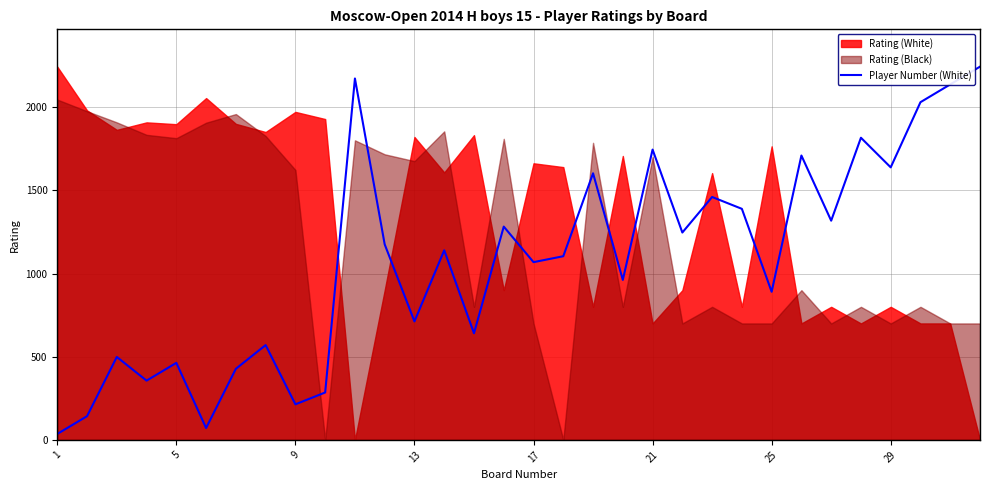

Reading left to right, what are all the values shown in this chart?

35.6	142.5	498.7	356.2	463.0	71.2	427.4	569.9	213.7	285.0	2172.8	1175.4	712.4	1139.8	641.1	1282.3	1068.6	1104.2	1602.9	961.7	1745.3	1246.7	1460.4	1389.1	890.5	1709.7	1317.9	1816.6	1638.5	2030.3	2137.1	2244.0